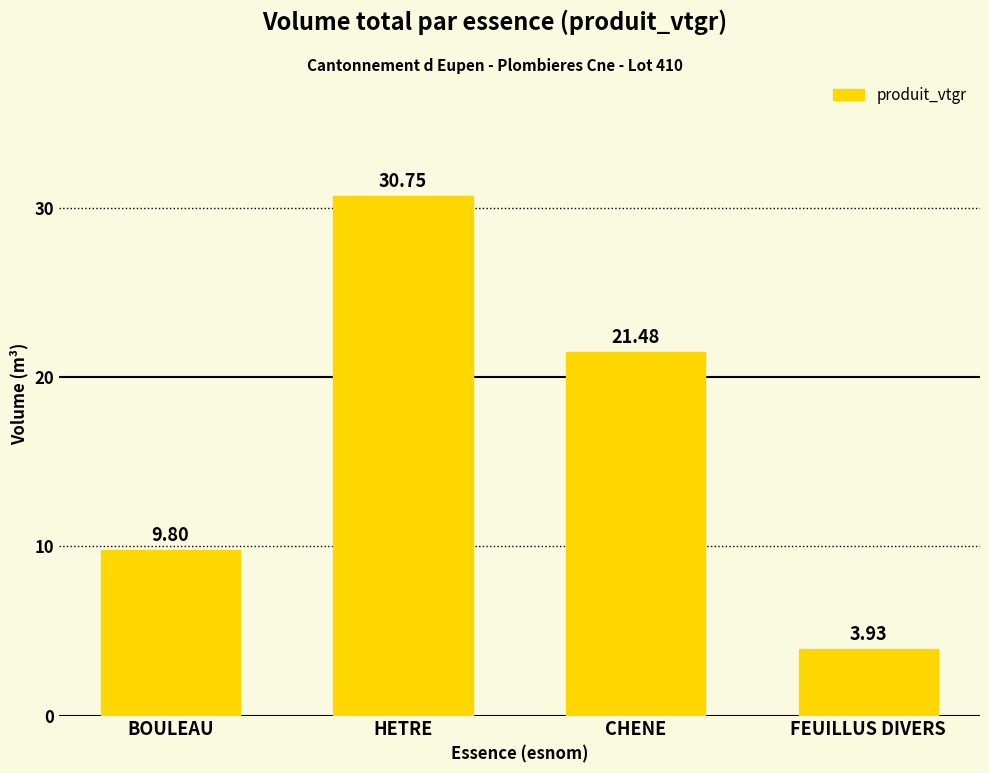

What is the sum of all values?

66.0